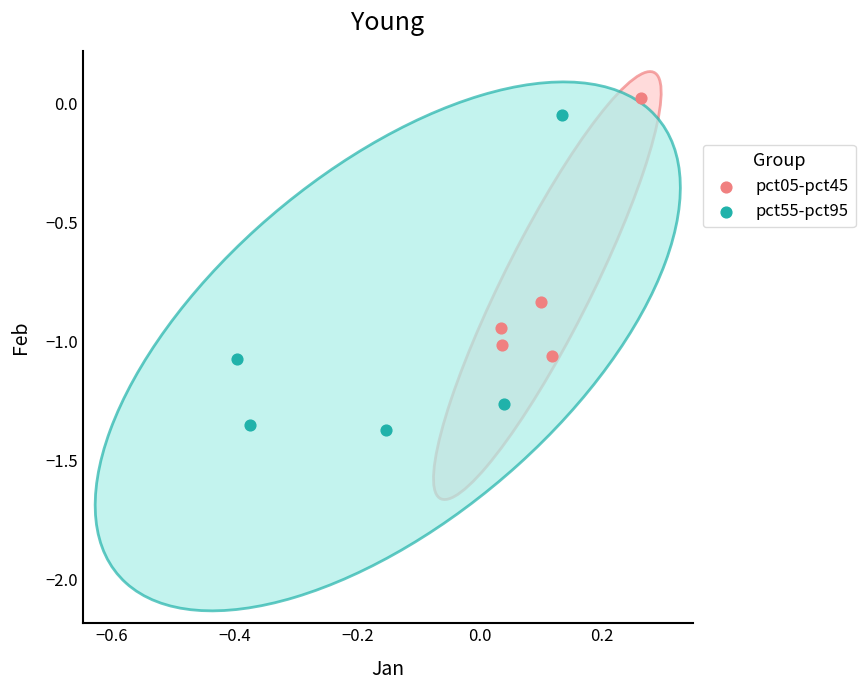

Which series has the largest Y range (max minus min)?

pct55-pct95